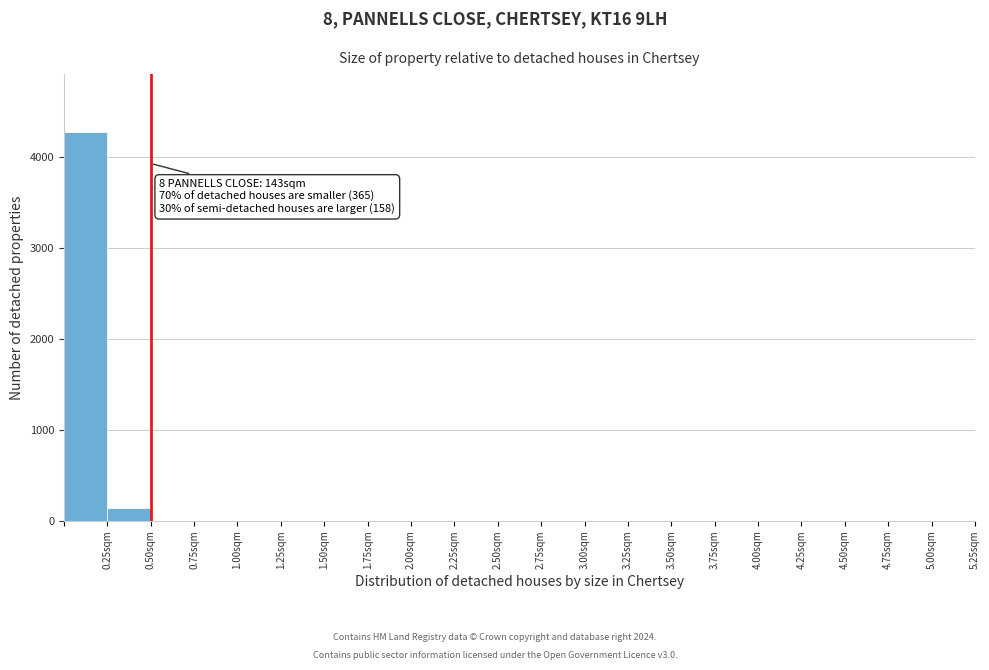

Which range on the x-axis has the tallest bar?

0.00 to 0.25